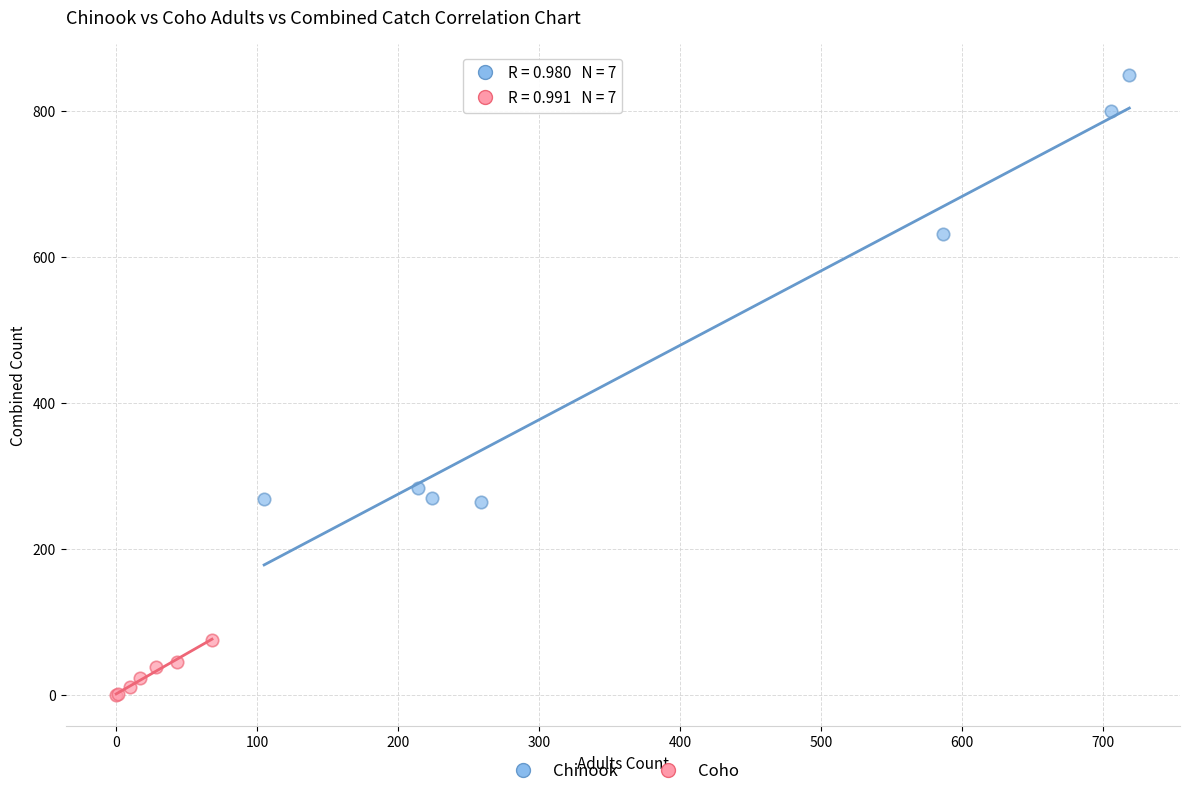

Which series contains the lowest Y value?

Coho